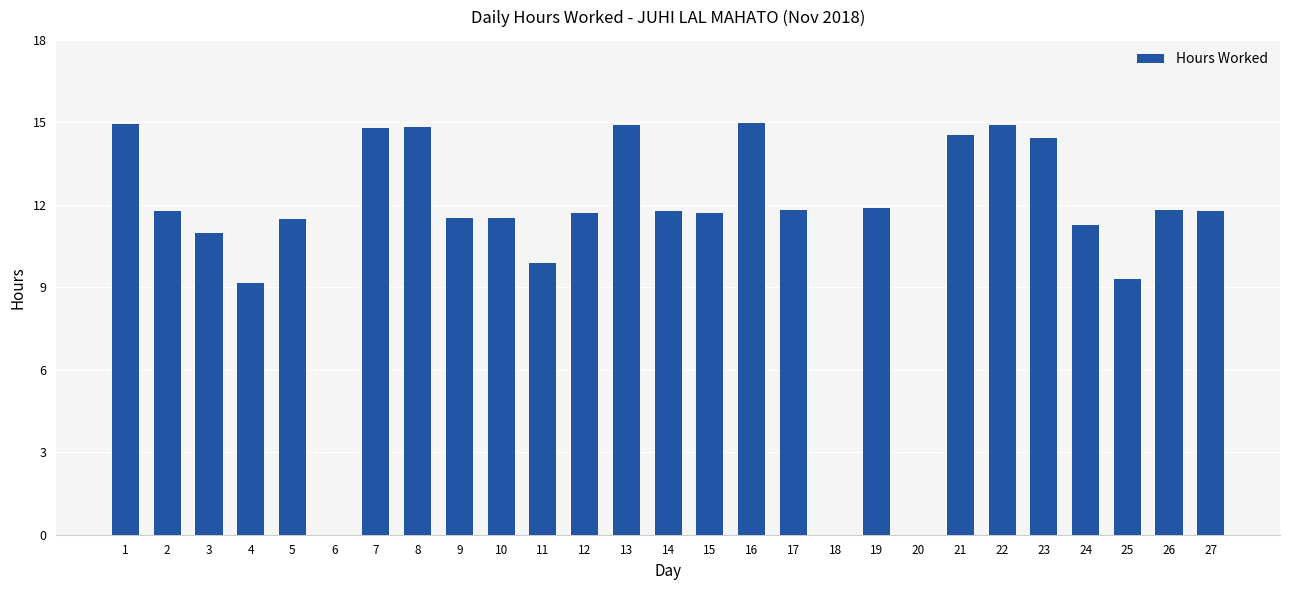

What is the approximate value at 10?

11.5